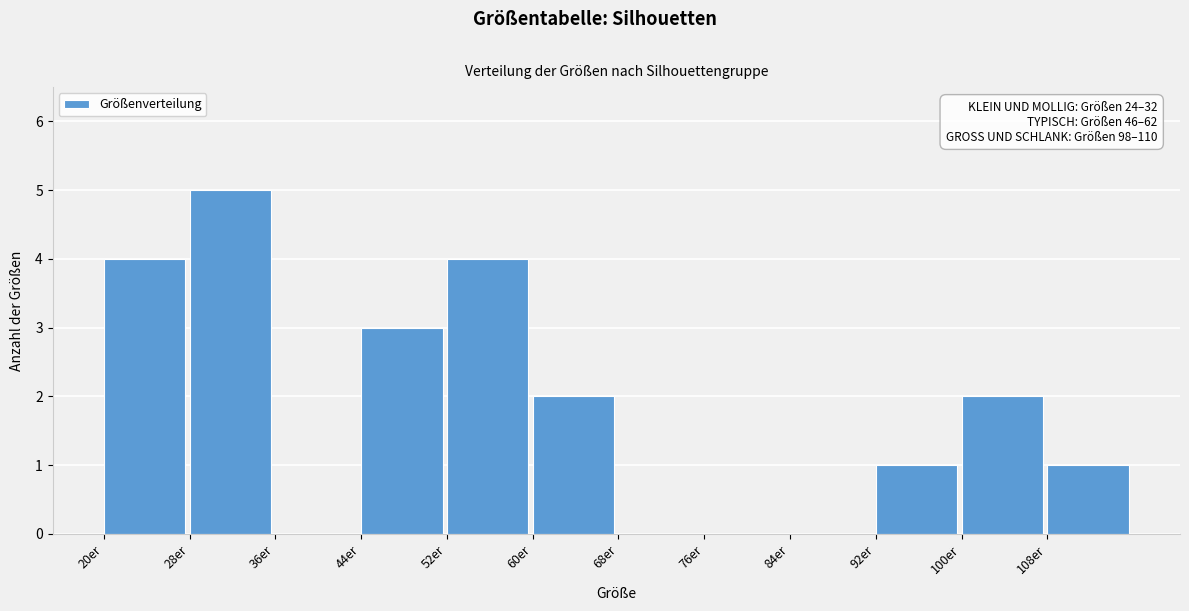

Which range on the x-axis has the tallest bar?

28 to 36